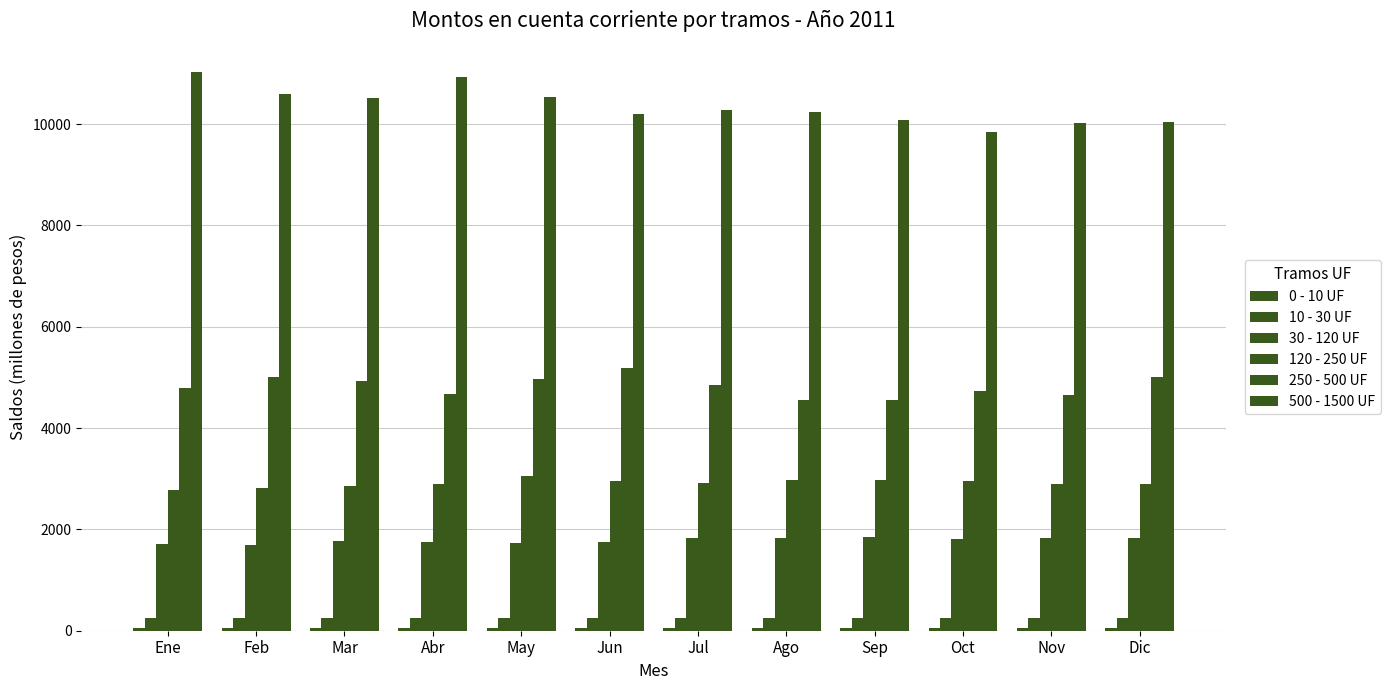

How many distinct data groups are displayed?

6